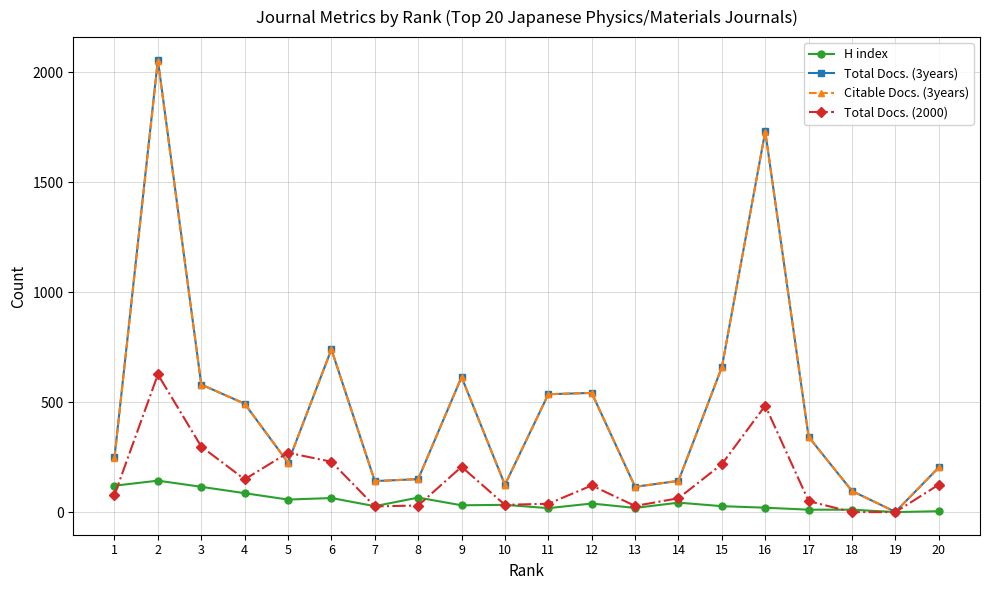

What is the total value across all series at 5?

777